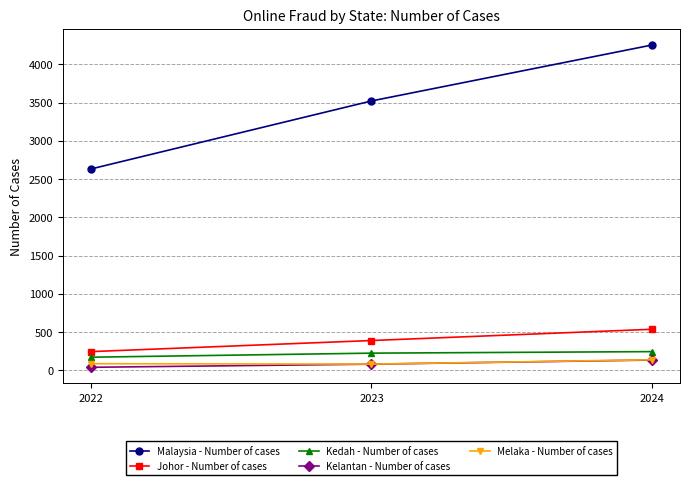

Is this an area chart (filled region under the line)?

No